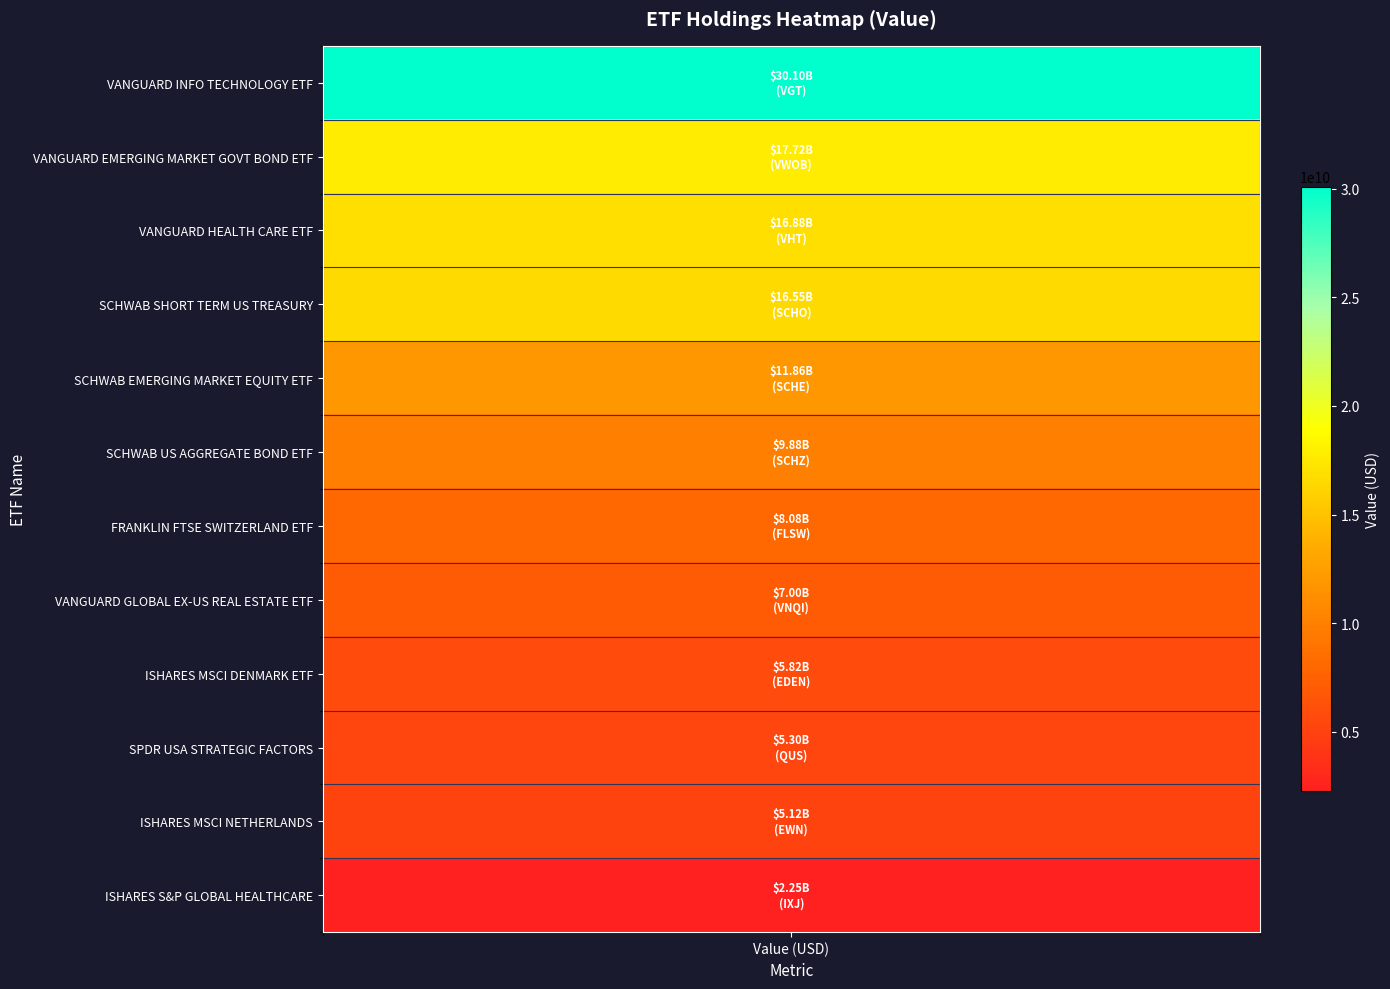

The value at FLSW is 8080417000. True or false?

True